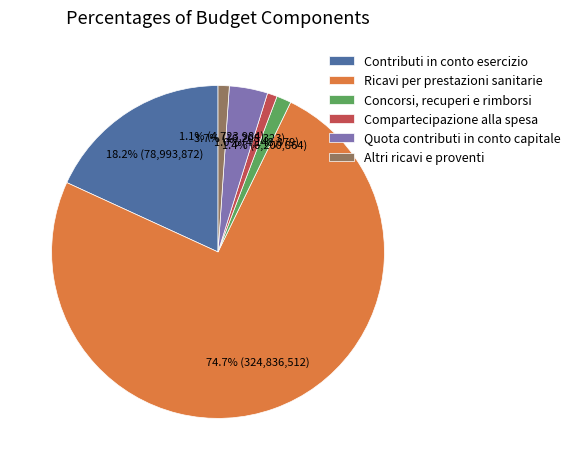

To the nearest percent, what portion does Altri ricavi e proventi represent?

1%